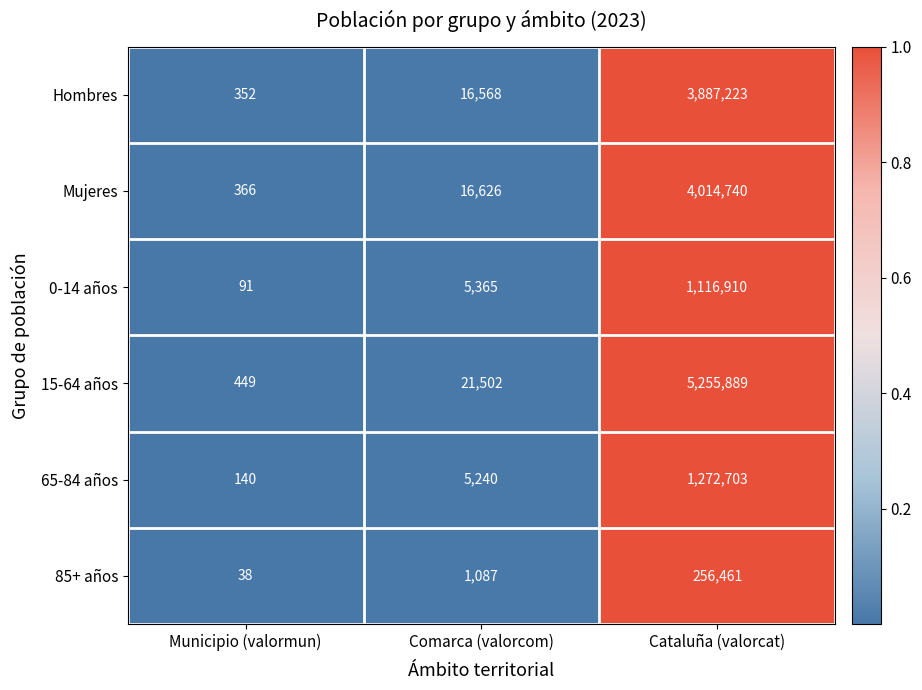

The value of 0-14 años at Cataluña (valorcat) is 1116910. True or false?

True